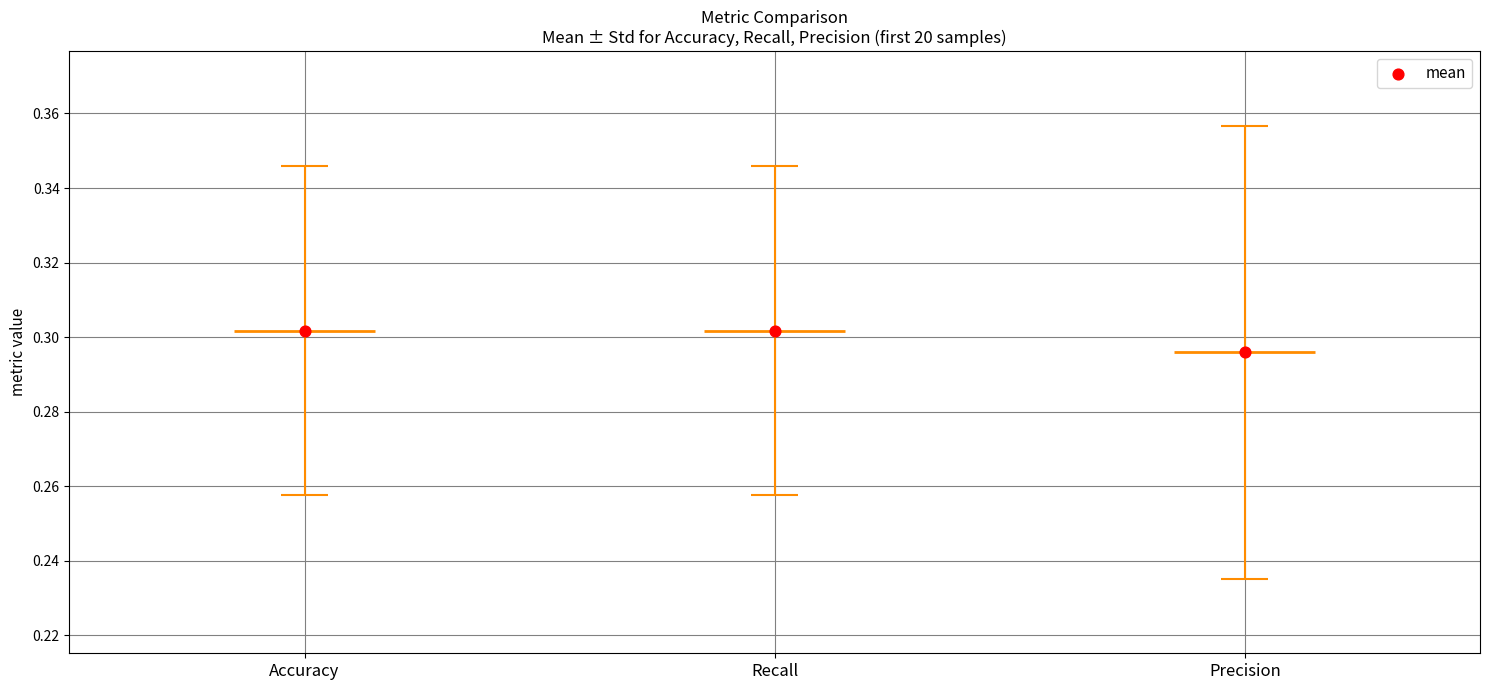

Which series contains the highest Y value?

Accuracy